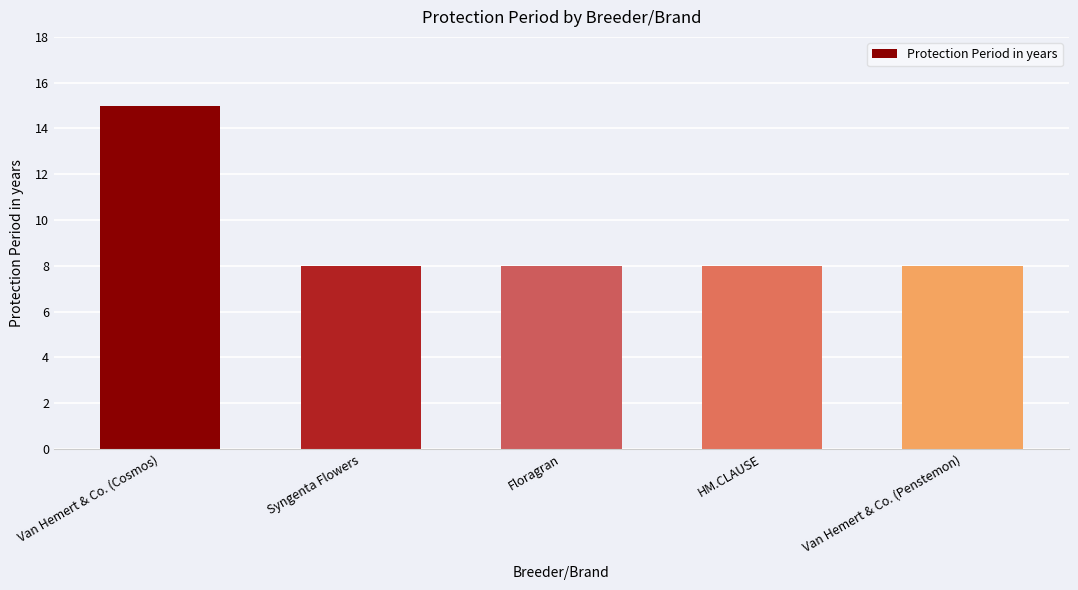

What is the value of the 3rd bar from the left?

8